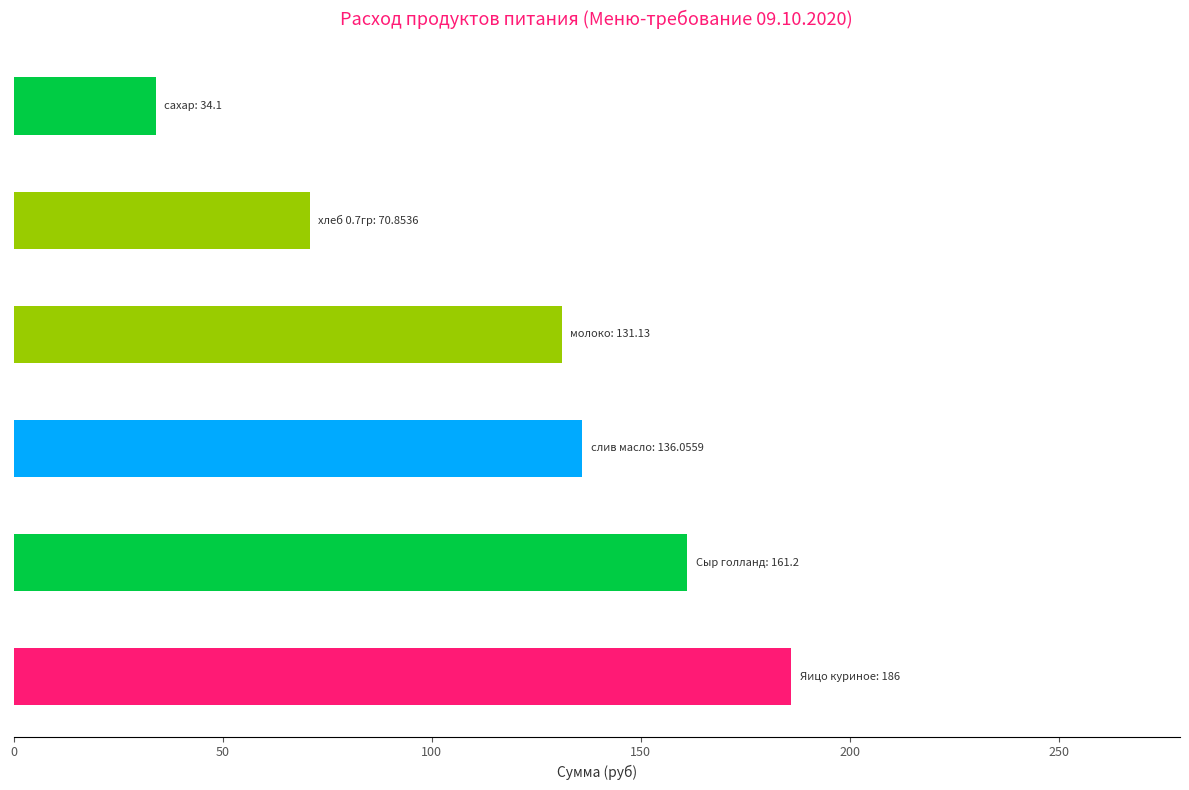

What is the greatest value displayed?

186.0